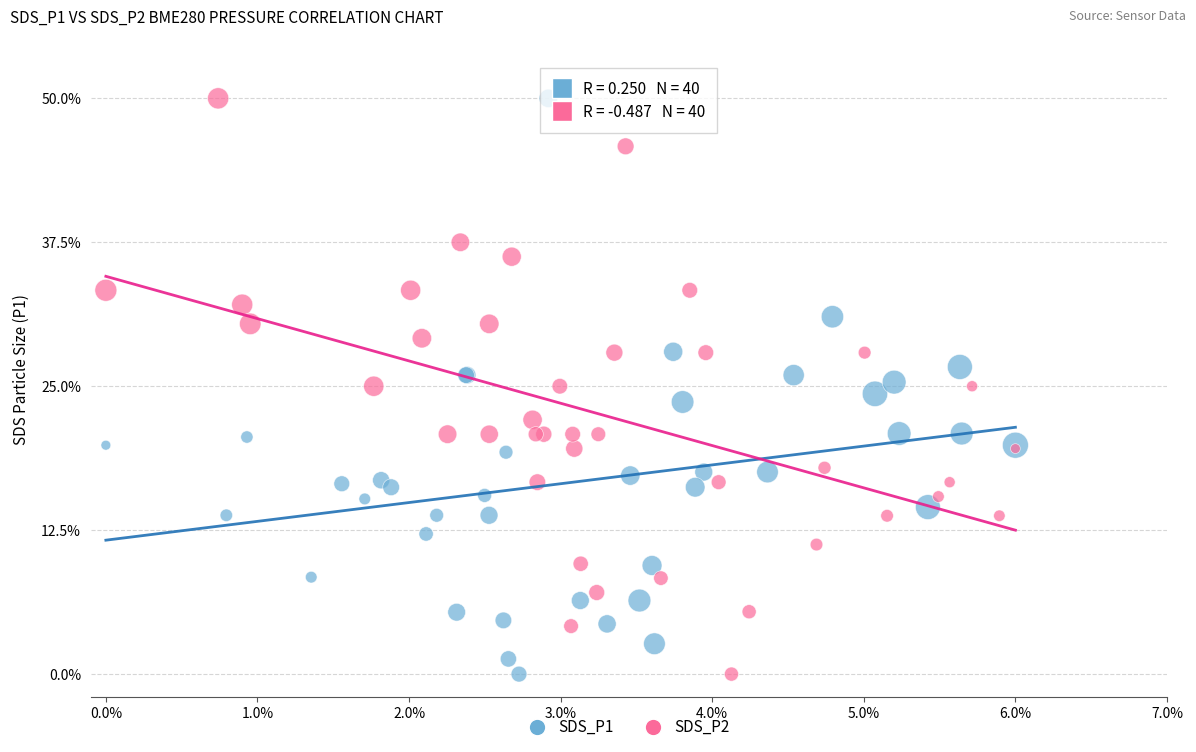

What are all the series names shown in the legend?

SDS_P1, SDS_P2